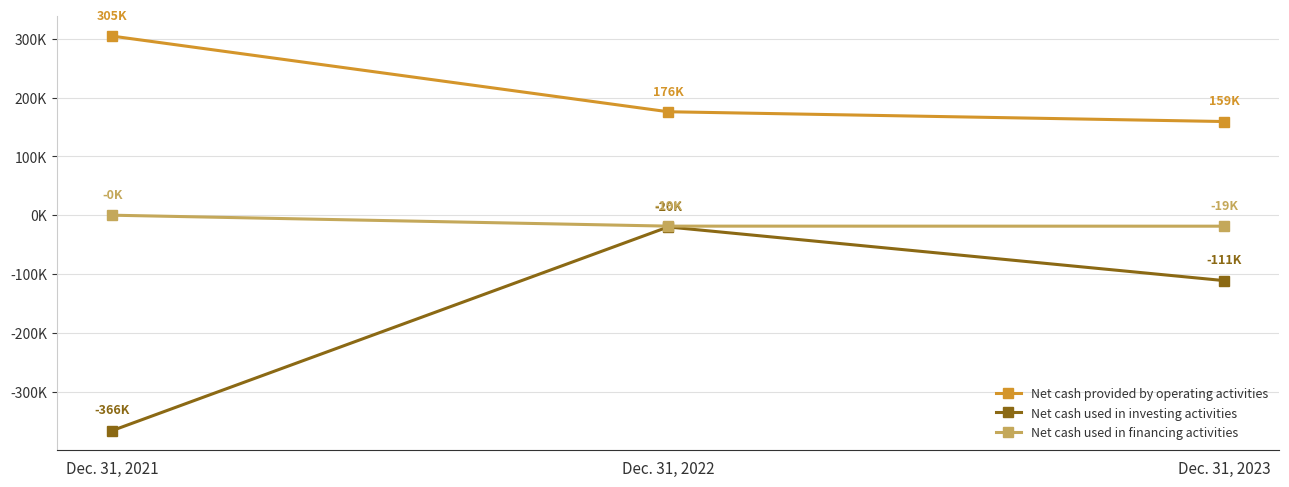

What are all the series names shown in the legend?

Net cash provided by operating activities, Net cash used in investing activities, Net cash used in financing activities